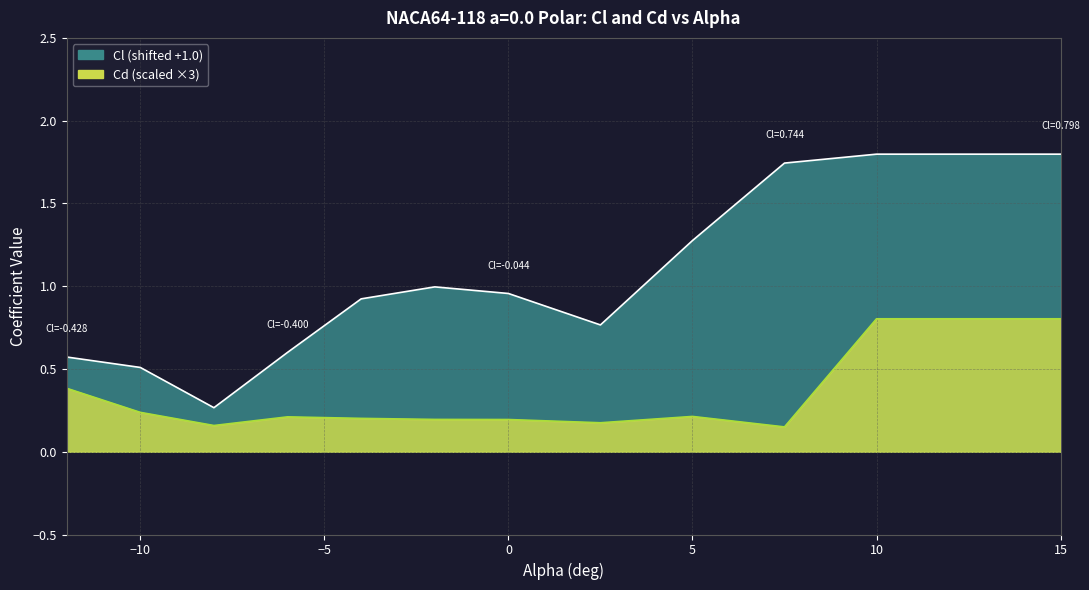

True or false: Cd and Cl intersect in this chart.

False